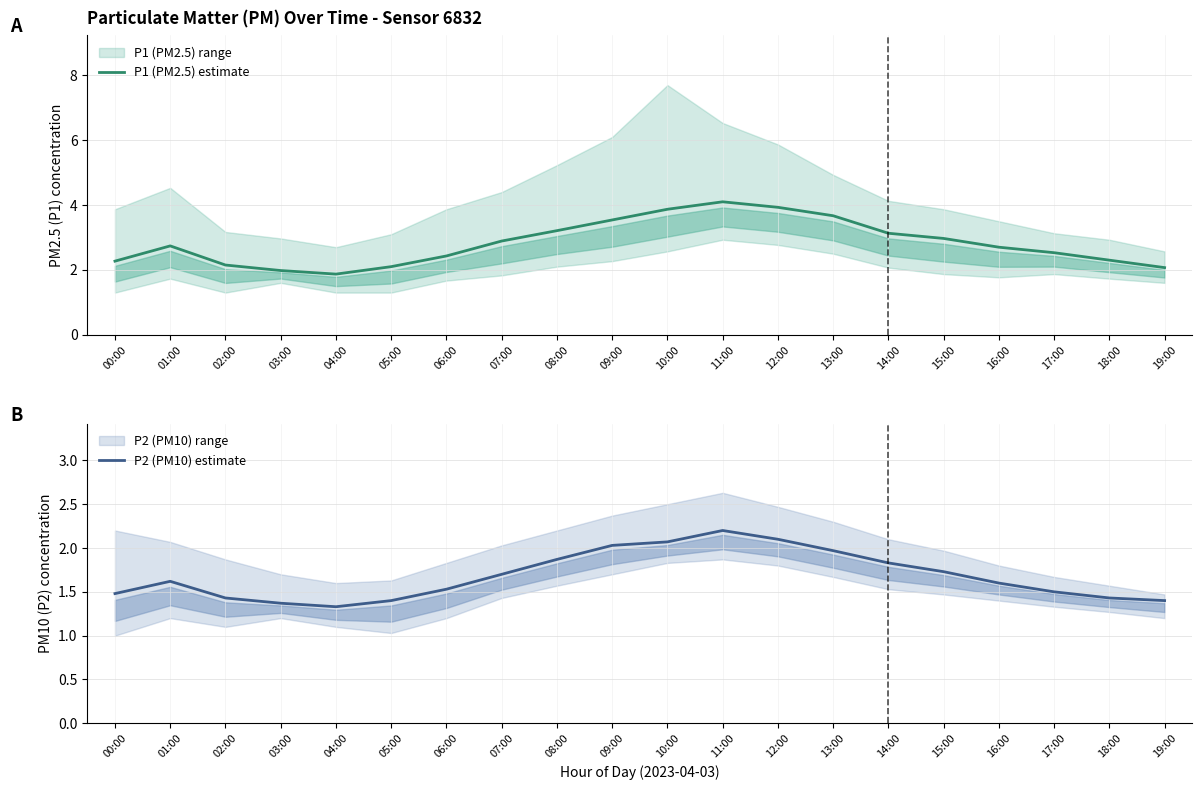

What is the average value of the P2 (PM10) estimate series?

1.7